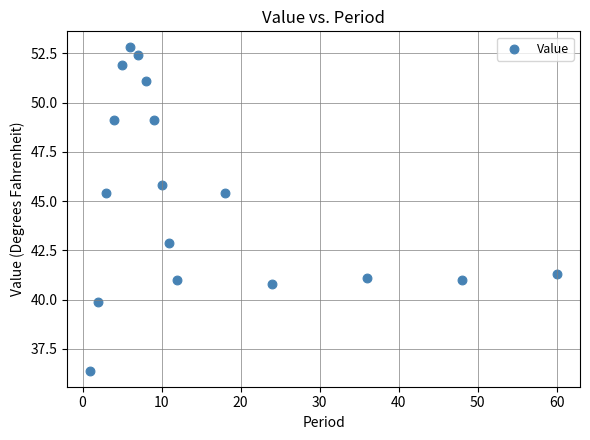

What is the range of Y values (max minus min)?

16.4